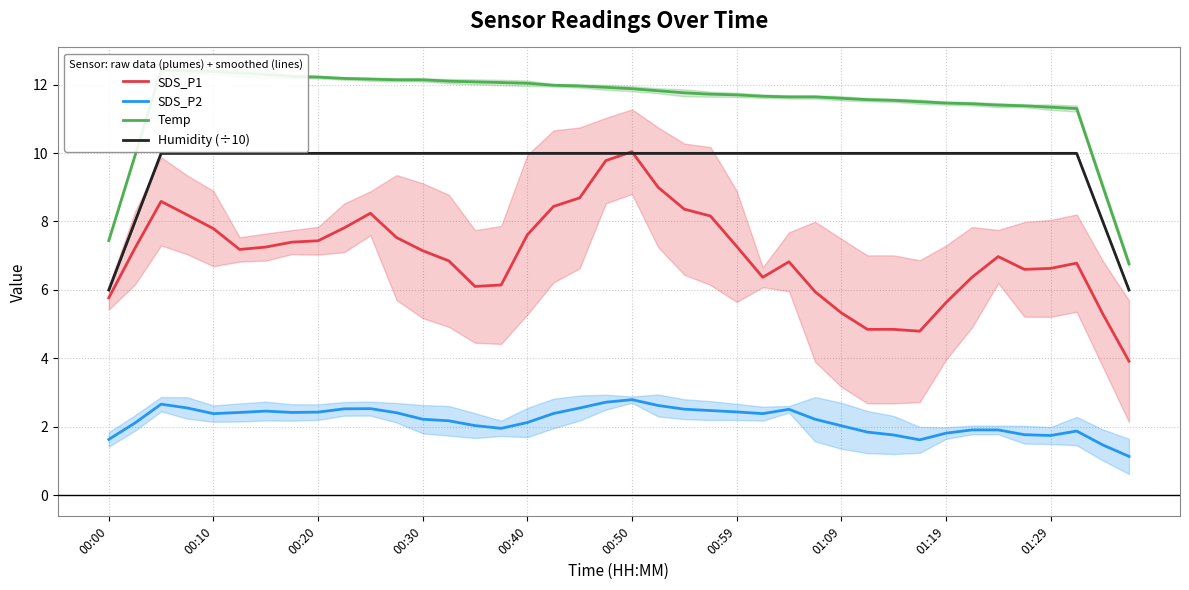

Reading left to right, what are all the values shown in this chart?

SDS_P1: 5.8	7.2	8.6	8.2	7.8	7.2	7.2	7.4	7.4	7.8	8.2	7.5	7.1	6.8	6.1	6.1	7.6	8.4	8.7	9.8	10.0	9.0	8.4	8.2	7.3	6.4	6.8	5.9	5.3	4.8	4.8	4.8	5.6	6.4	7.0	6.6	6.6	6.8	5.3	3.9
SDS_P2: 1.6	2.1	2.7	2.5	2.4	2.4	2.5	2.4	2.4	2.5	2.5	2.4	2.2	2.2	2.0	2.0	2.1	2.4	2.5	2.7	2.8	2.6	2.5	2.5	2.4	2.4	2.5	2.2	2.0	1.8	1.8	1.6	1.8	1.9	1.9	1.8	1.7	1.9	1.5	1.1
Temp: 7.4	9.9	12.4	12.4	12.4	12.3	12.3	12.2	12.2	12.2	12.2	12.1	12.1	12.1	12.1	12.1	12.0	12.0	12.0	11.9	11.9	11.8	11.8	11.7	11.7	11.7	11.6	11.6	11.6	11.6	11.5	11.5	11.5	11.4	11.4	11.4	11.3	11.3	9.0	6.8
Humidity (÷10): 6.0	8.0	10.0	10.0	10.0	10.0	10.0	10.0	10.0	10.0	10.0	10.0	10.0	10.0	10.0	10.0	10.0	10.0	10.0	10.0	10.0	10.0	10.0	10.0	10.0	10.0	10.0	10.0	10.0	10.0	10.0	10.0	10.0	10.0	10.0	10.0	10.0	10.0	8.0	6.0